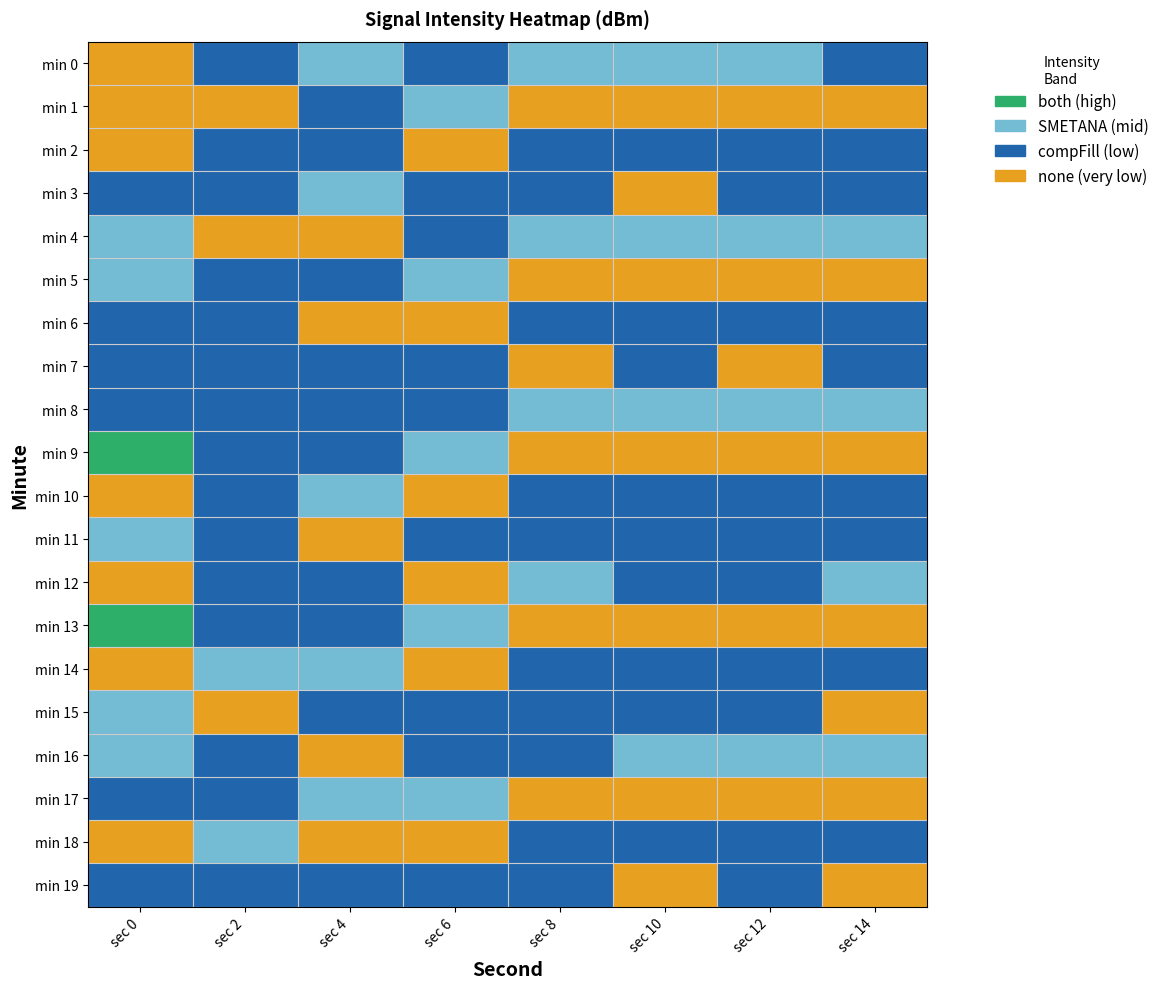

Count the number of data series in this chart.

20